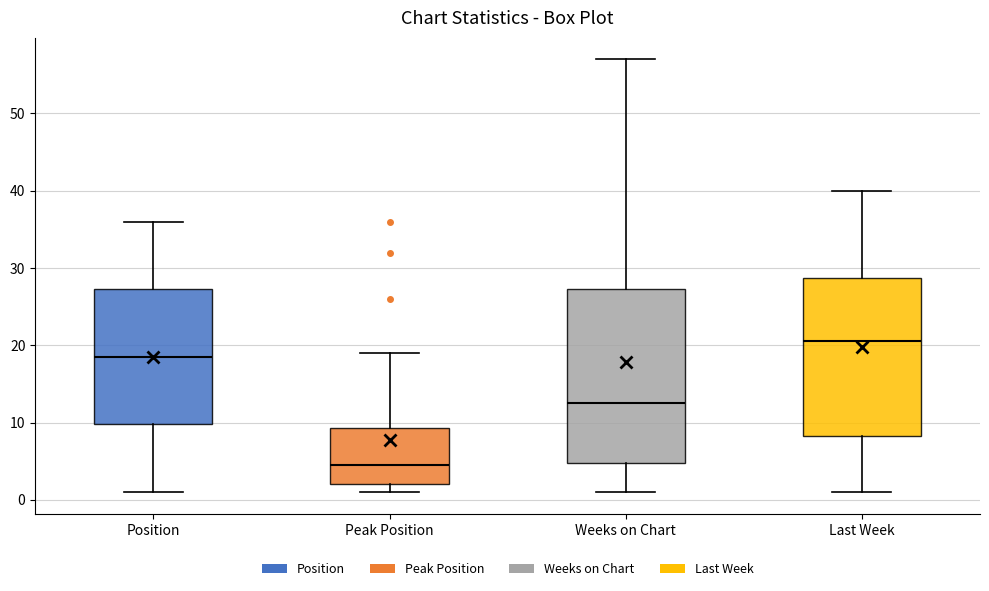

Where does the lower whisker of the box for Last Week end on the y-axis? The values are not printed on the chart, so give them approximately, as read against the axis.

1